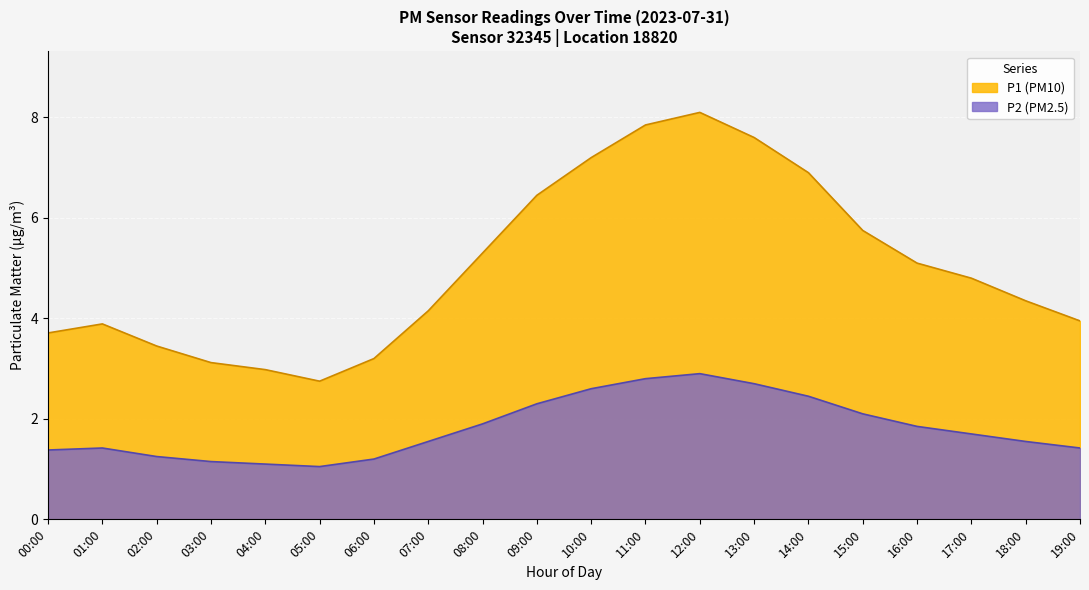

How many lines are shown in the chart?

2